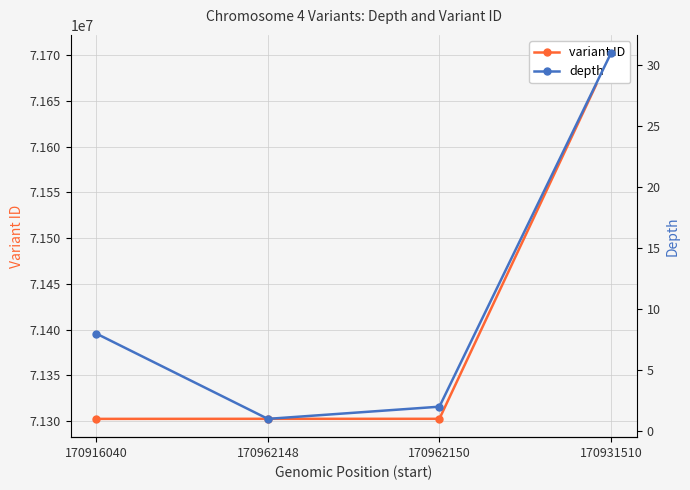

What position from the right is 170916040?

4